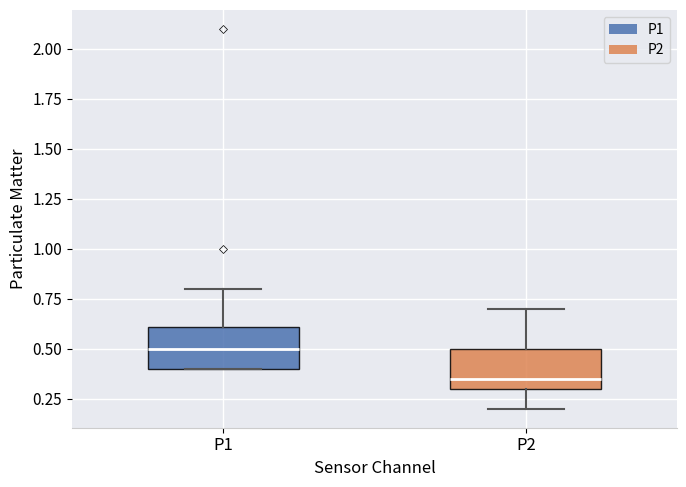

Where does the lower whisker of the box for P2 end on the y-axis? The values are not printed on the chart, so give them approximately, as read against the axis.

0.20